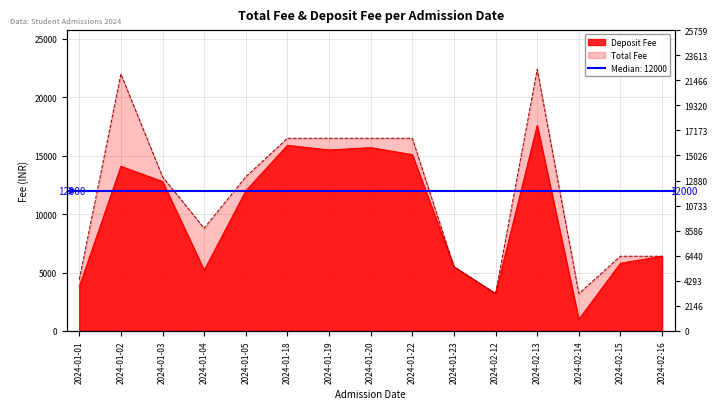

What is the highest value of the Total Fee series?

22400